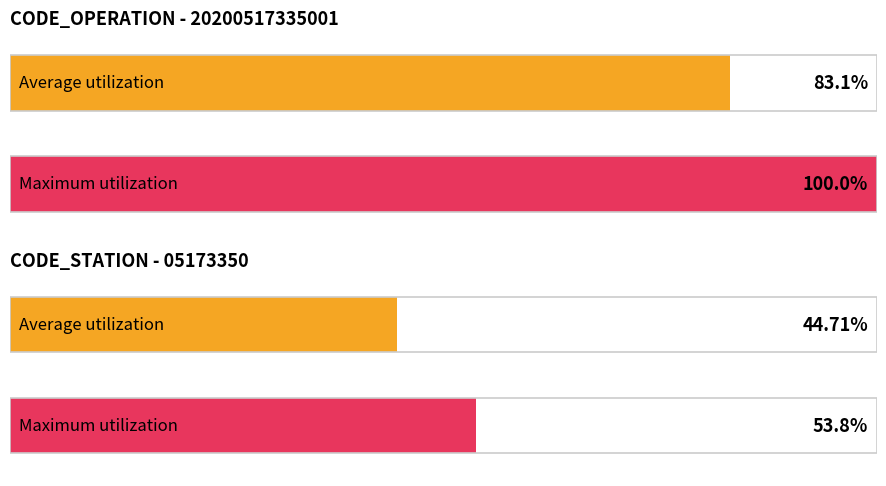

What is the value of the Maximum utilization bar at the 3rd from the left?

100